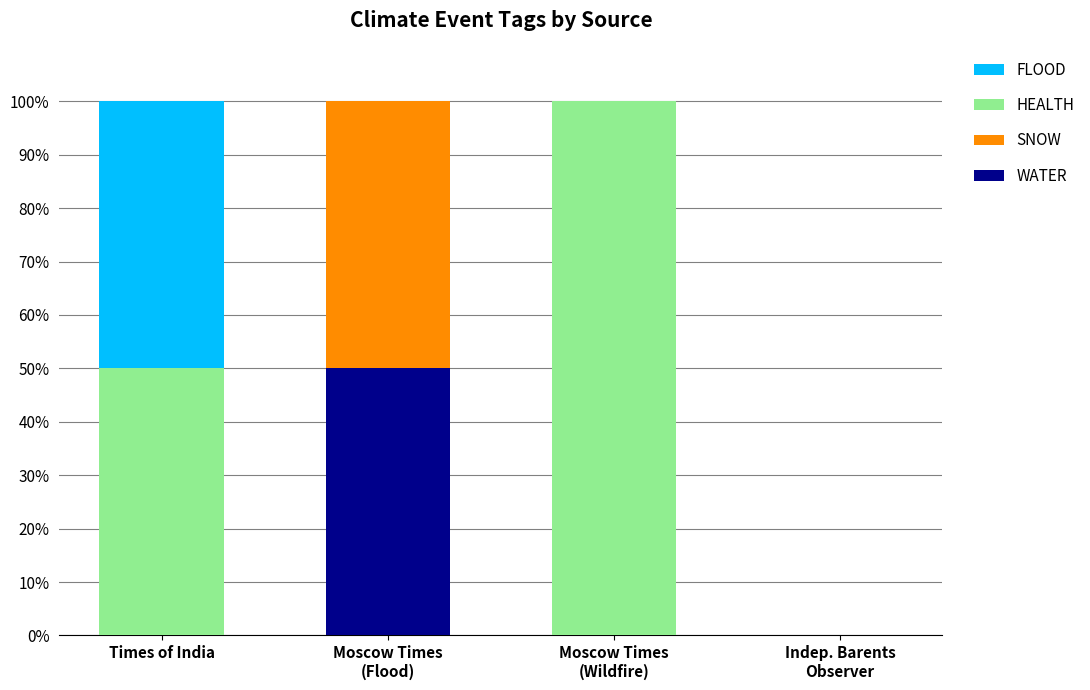

What is the highest value of the WATER series?

50